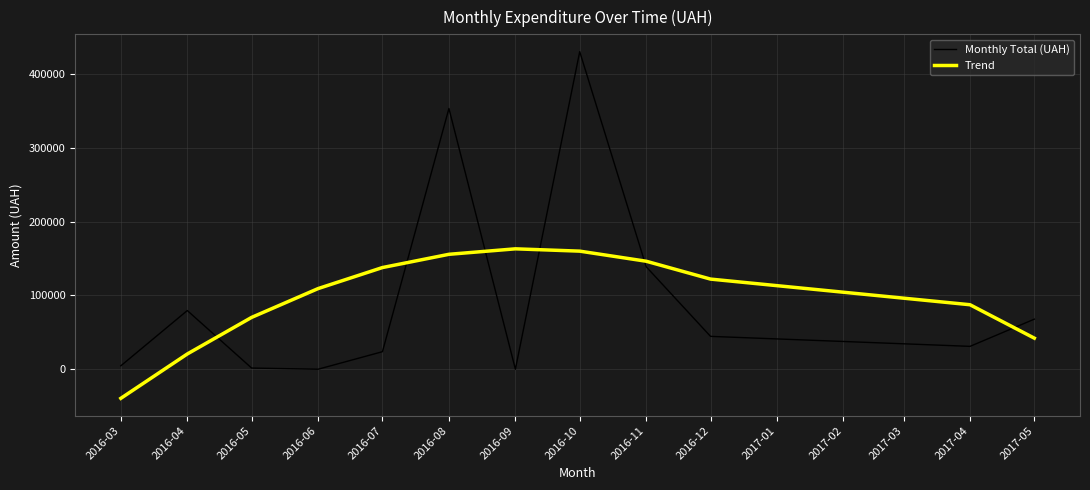

What is the total value across all series at 2016-04?

100205.0